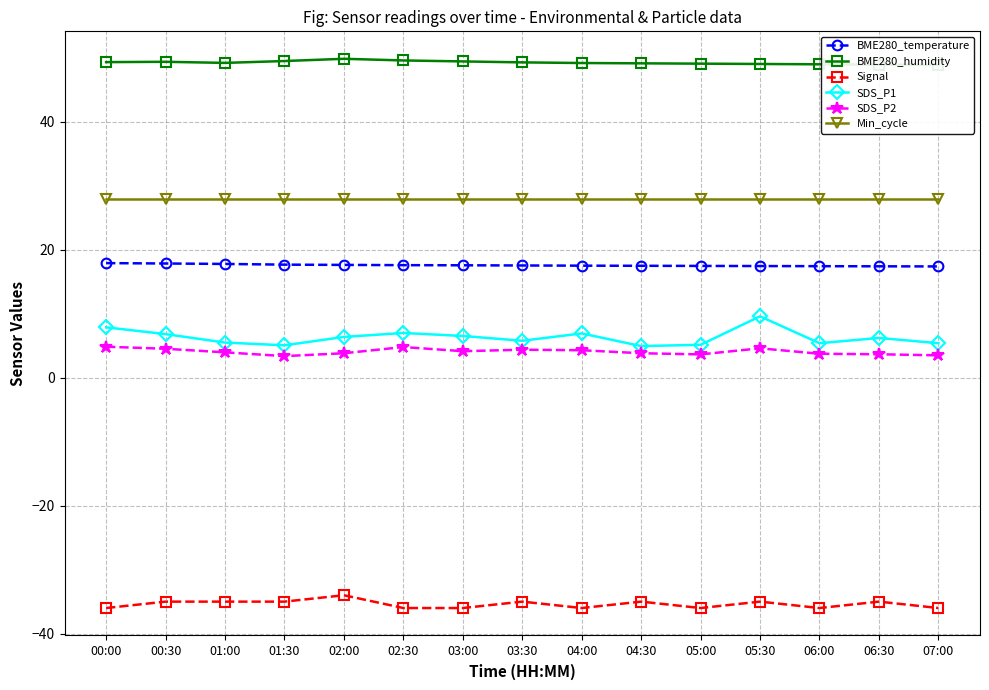

At which label does Signal reach its peak?

02:00